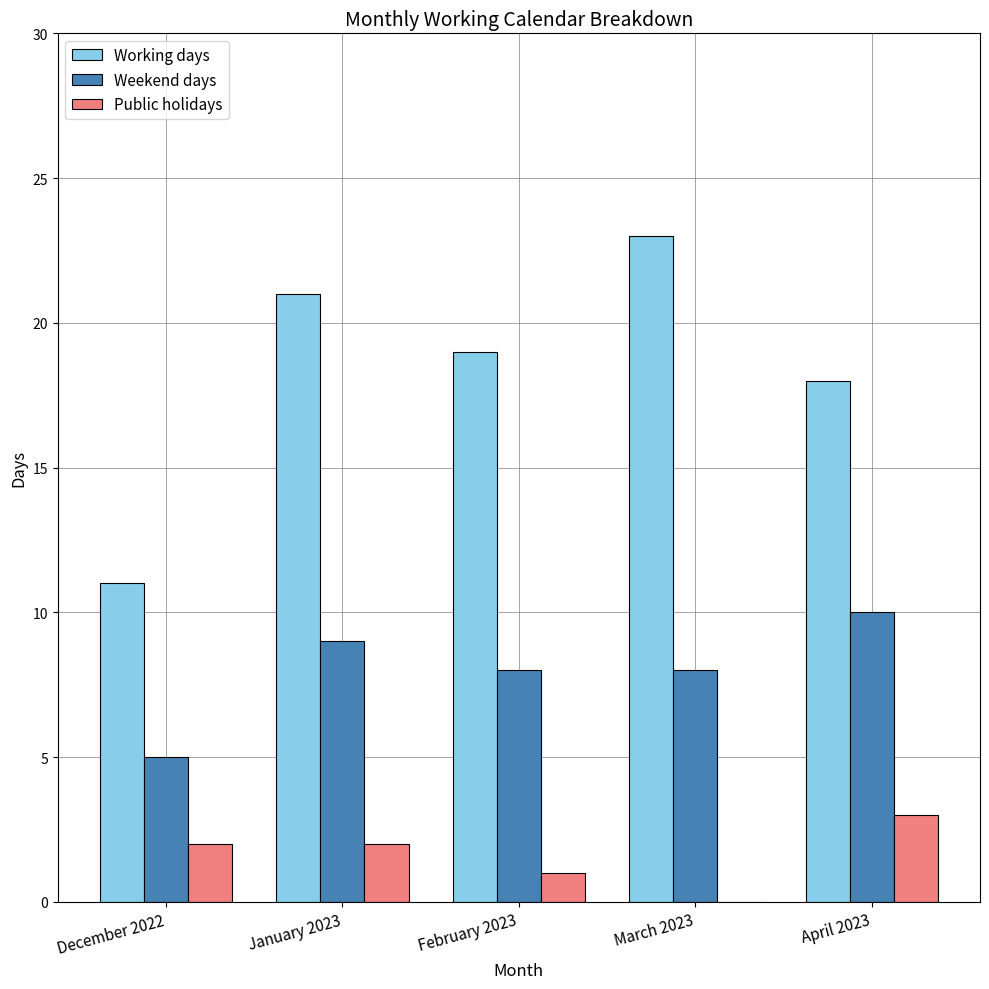

What is the sum of all Working days values?

92